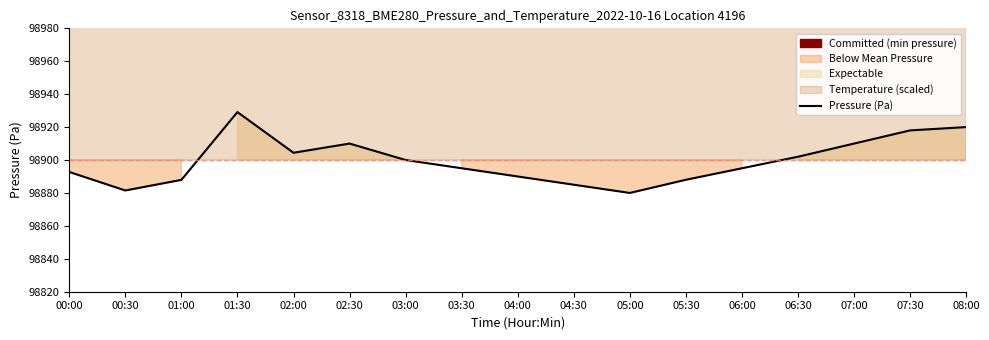

Approximately how many times larger is the value at 00:30 compared to 05:00?

1.0